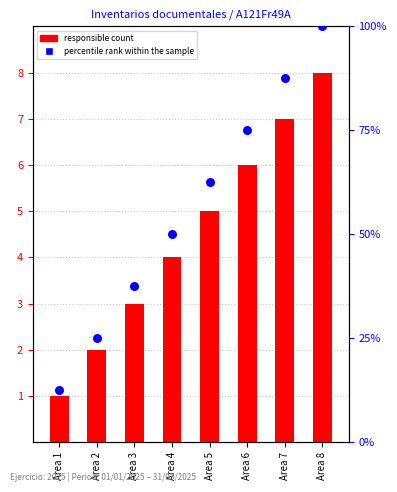

Which series has the widest spread of Y values?

percentile rank within the sample